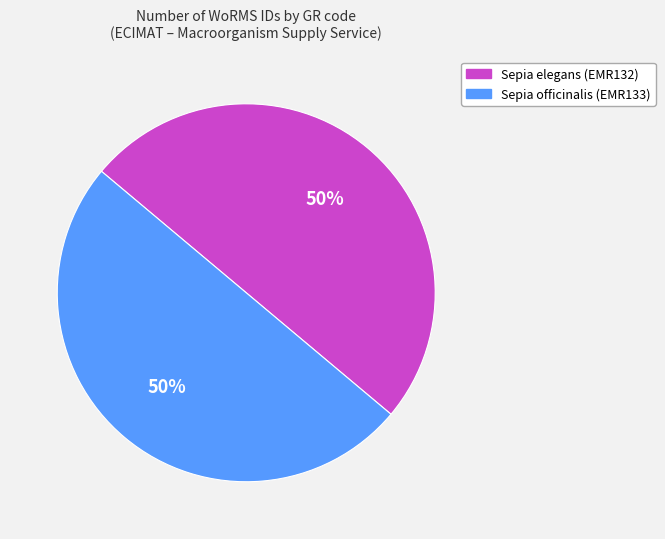

What is the ratio of the value at Sepia elegans (EMR132) to the value at Sepia officinalis (EMR133)?

1.0